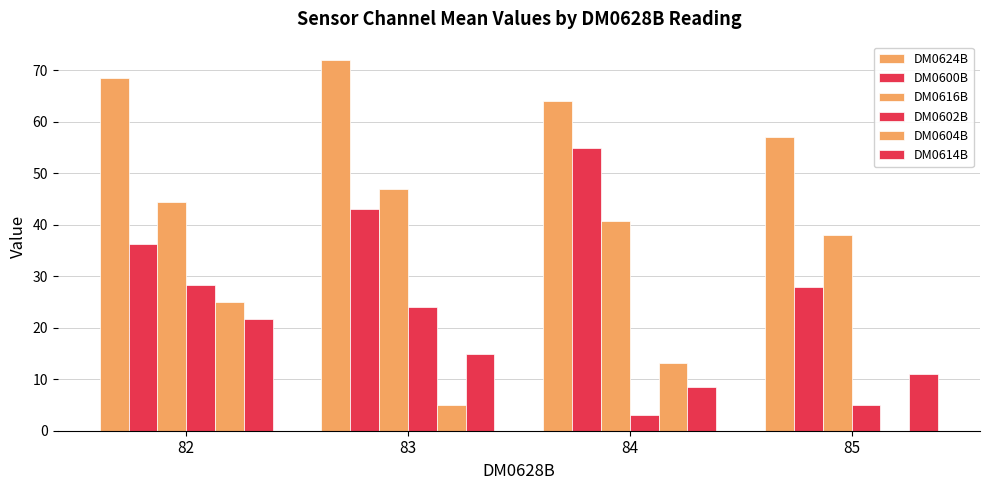

What is the difference between the second highest and minimum values in the DM0614B series?

6.5